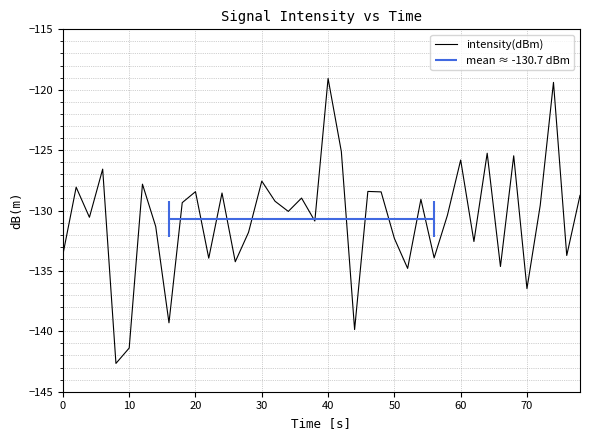

The intensity(dBm) series shows -132.3 at 50. True or false?

True